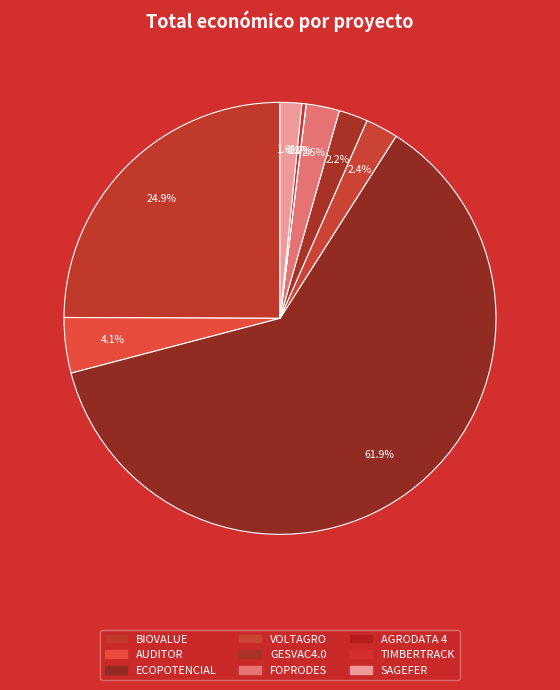

Combined, what portion of the pie is FOPRODES and TIMBERTRACK?

2.8%